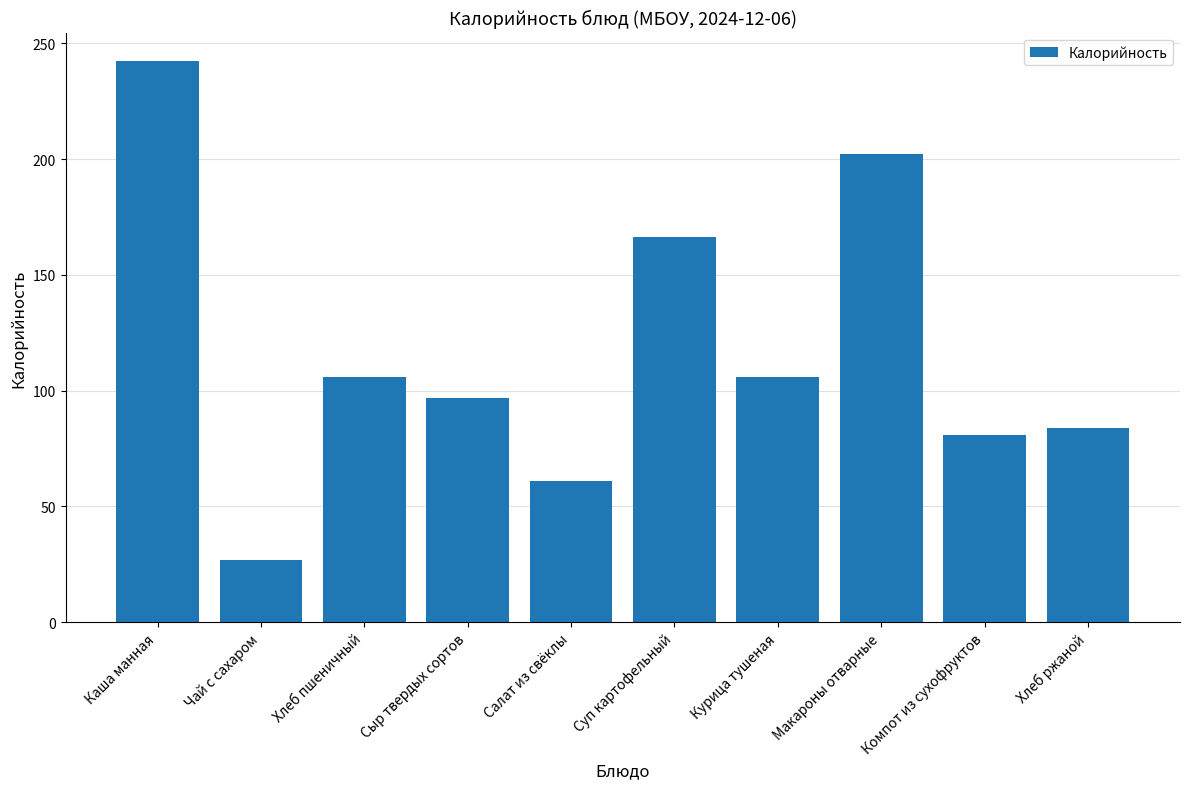

What is the difference between the maximum and minimum values?

215.7